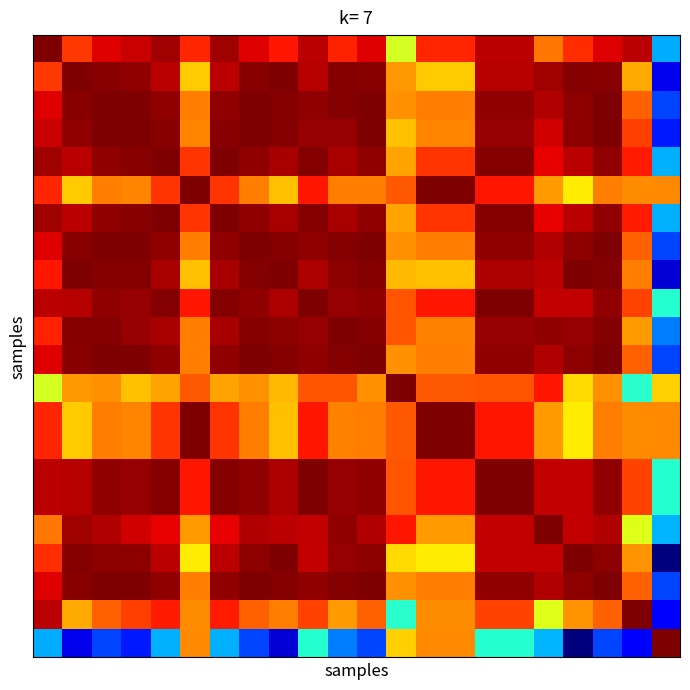

How many categories are shown in the chart?

22